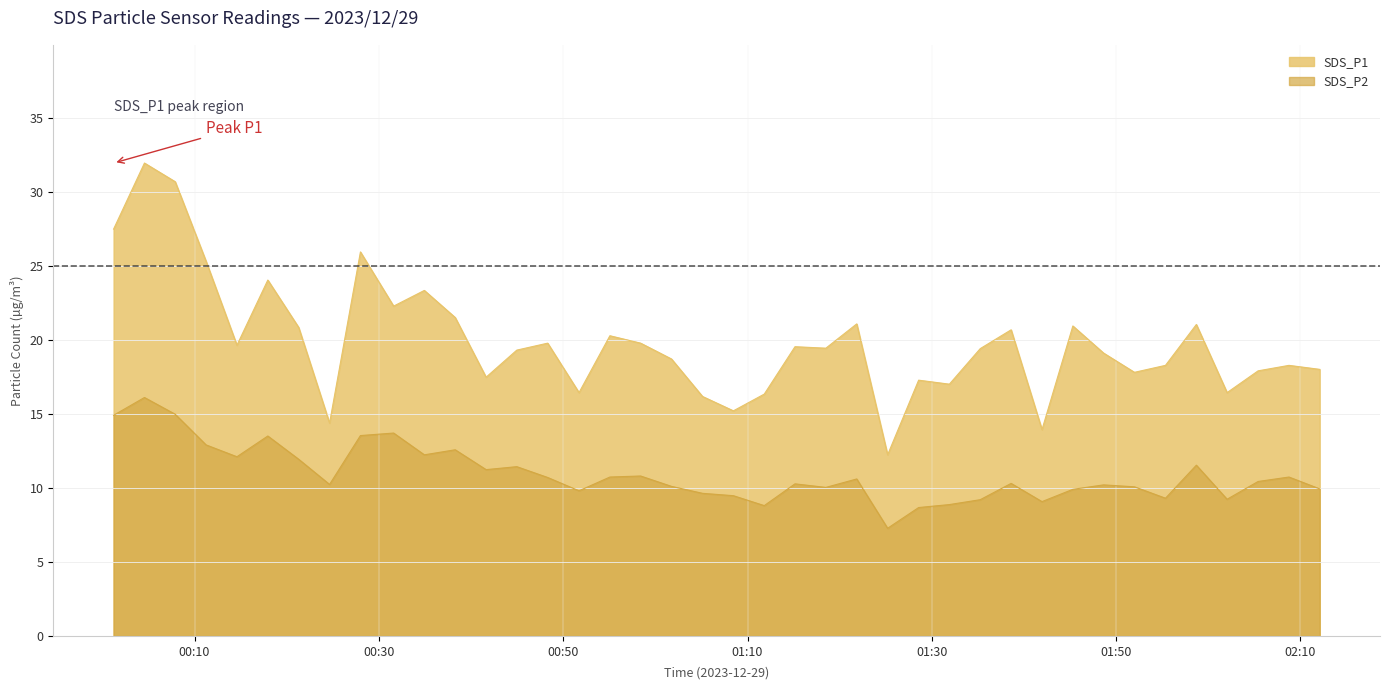

What is the difference between the second highest and second lowest values in the SDS_P1 series?

16.7